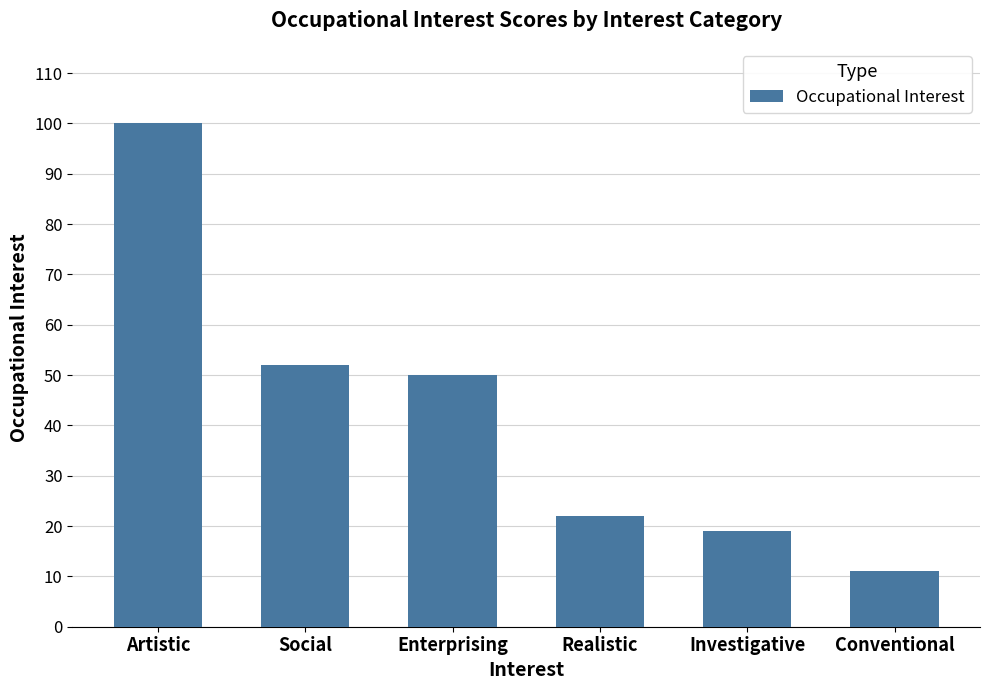

Which label corresponds to the largest value in the chart?

Artistic